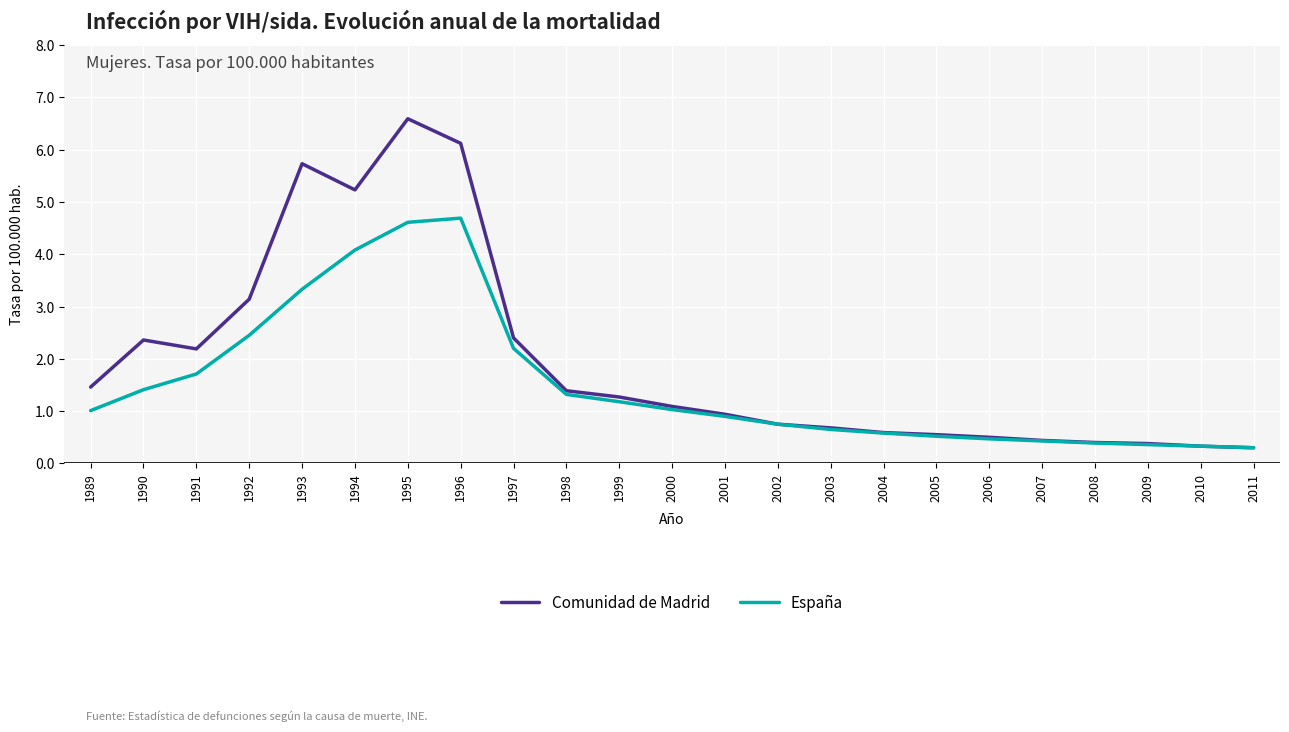

What is the highest value of the España series?

4.7